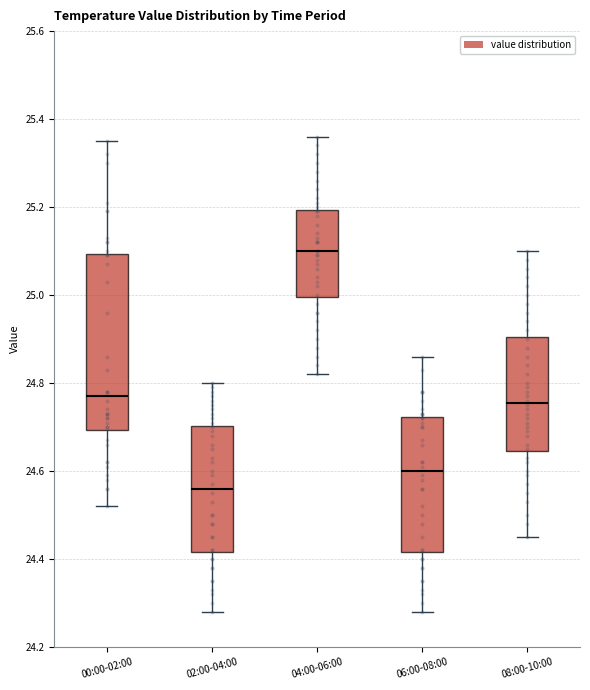

Reading left to right, transcribe this box plot: for each box, give where its median line is, the range the box spans, and where its two whiskers end, as read against the y-axis. The values are not printed on the chart, so give them approximately, as read against the axis.

00:00-02:00: median 24.78, box 24.70 to 25.10, whiskers 24.52 to 25.36
02:00-04:00: median 24.56, box 24.42 to 24.70, whiskers 24.28 to 24.80
04:00-06:00: median 25.10, box 25.00 to 25.20, whiskers 24.82 to 25.36
06:00-08:00: median 24.60, box 24.42 to 24.72, whiskers 24.28 to 24.86
08:00-10:00: median 24.76, box 24.64 to 24.90, whiskers 24.46 to 25.10